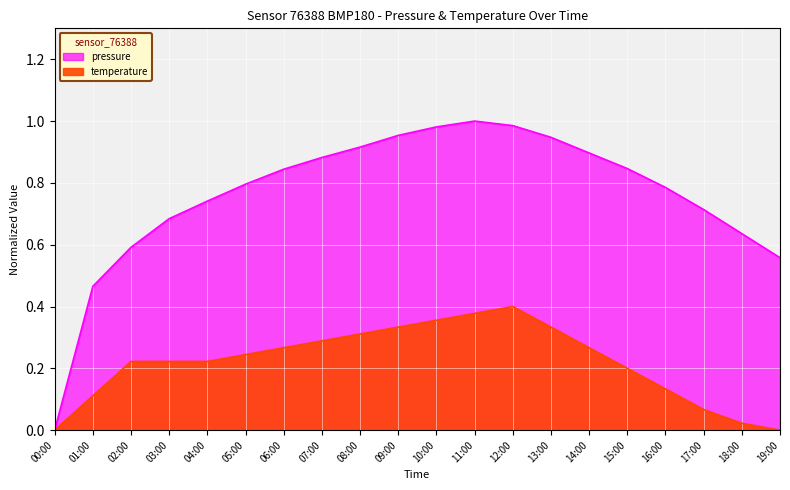

At which category is the sum across all series the highest?

12:00